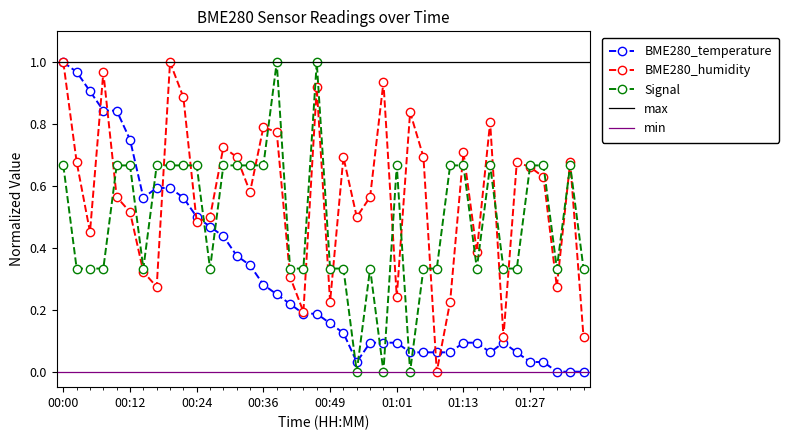

Which series has the largest total across all categories?

BME280_humidity